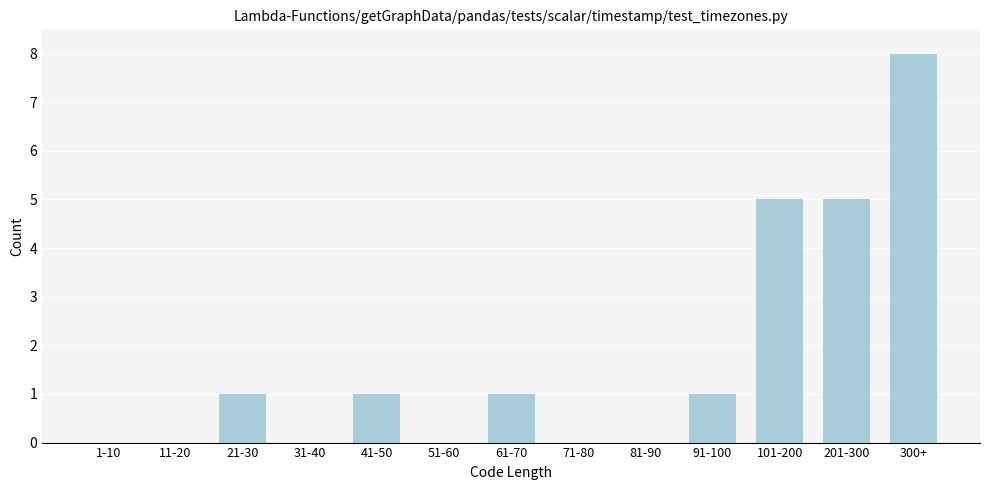

Reading right to left, what are all the values shown in this chart?

300+=8	201-300=5	101-200=5	91-100=1	81-90=0	71-80=0	61-70=1	51-60=0	41-50=1	31-40=0	21-30=1	11-20=0	1-10=0